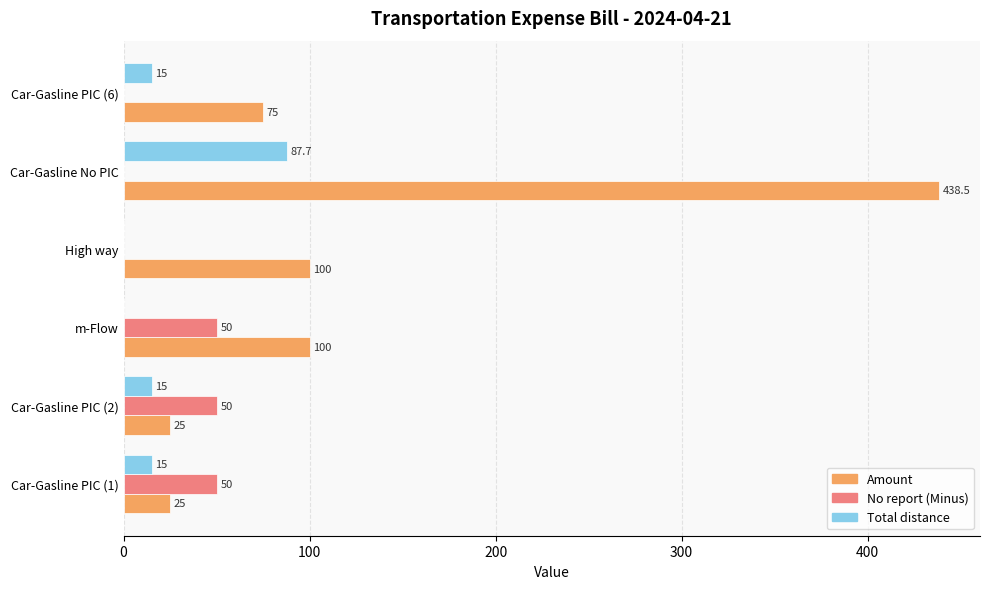

What is the maximum value for No report (Minus)?

50.0